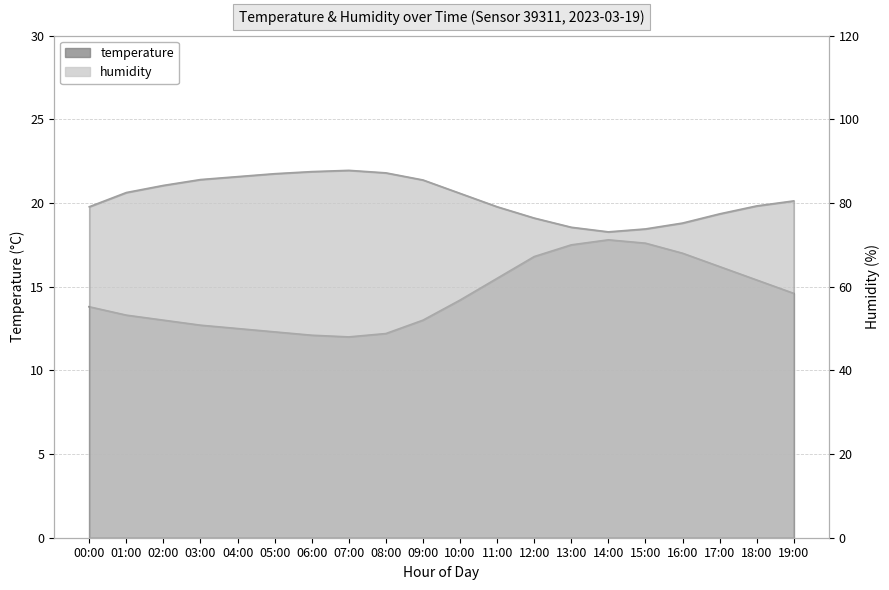

What is the value of the temperature point at the 8th from the left?

12.0